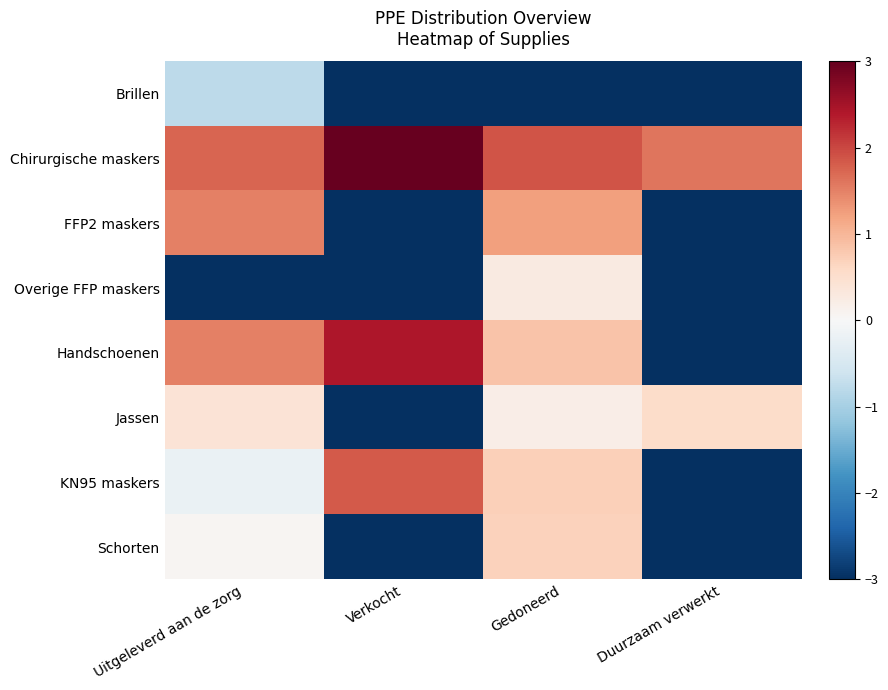

Reading left to right, extract all data points from this chart.

Brillen: Uitgeleverd aan de zorg=-0.8	Verkocht=-3.0	Gedoneerd=-3.0	Duurzaam verwerkt=-3.0
Chirurgische maskers: Uitgeleverd aan de zorg=1.7	Verkocht=3.0	Gedoneerd=1.9	Duurzaam verwerkt=1.6
FFP2 maskers: Uitgeleverd aan de zorg=1.5	Verkocht=-3.0	Gedoneerd=1.2	Duurzaam verwerkt=-3.0
Overige FFP maskers: Uitgeleverd aan de zorg=-3.0	Verkocht=-3.0	Gedoneerd=0.3	Duurzaam verwerkt=-3.0
Handschoenen: Uitgeleverd aan de zorg=1.5	Verkocht=2.4	Gedoneerd=0.9	Duurzaam verwerkt=-3.0
Jassen: Uitgeleverd aan de zorg=0.4	Verkocht=-3.0	Gedoneerd=0.2	Duurzaam verwerkt=0.6
KN95 maskers: Uitgeleverd aan de zorg=-0.2	Verkocht=1.8	Gedoneerd=0.7	Duurzaam verwerkt=-3.0
Schorten: Uitgeleverd aan de zorg=0.1	Verkocht=-3.0	Gedoneerd=0.7	Duurzaam verwerkt=-3.0